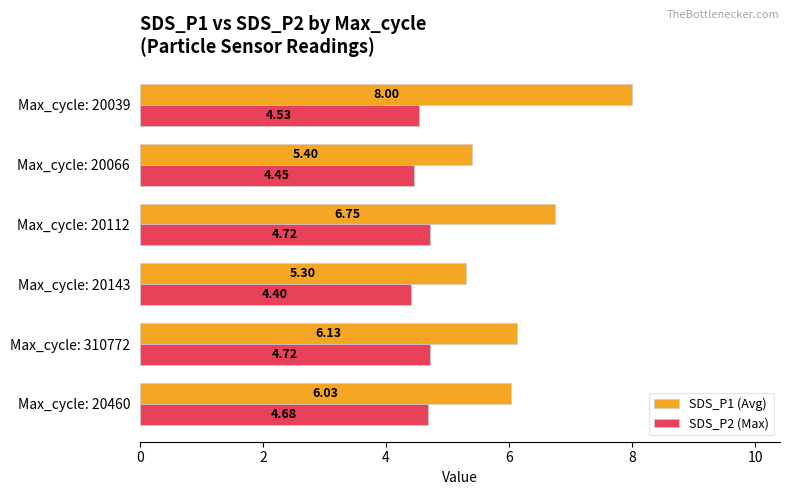

What are all the series names shown in the legend?

SDS_P1 (Avg), SDS_P2 (Max)